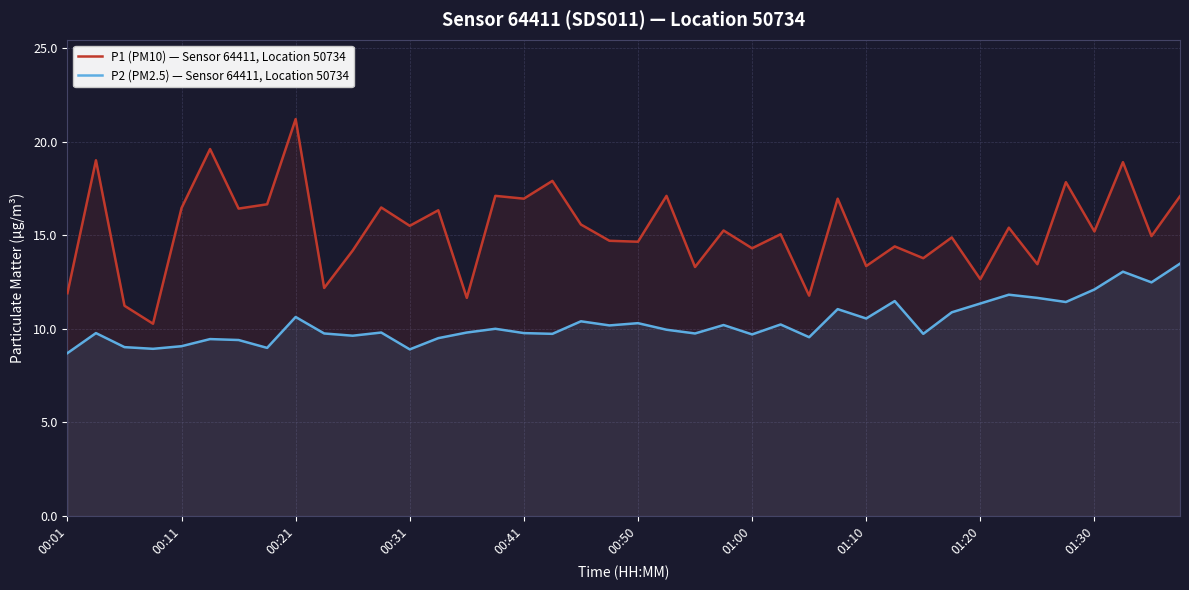

What is the difference between the P1 (PM10) — Sensor 64411, Location 50734 values at 14 and 11?

4.8